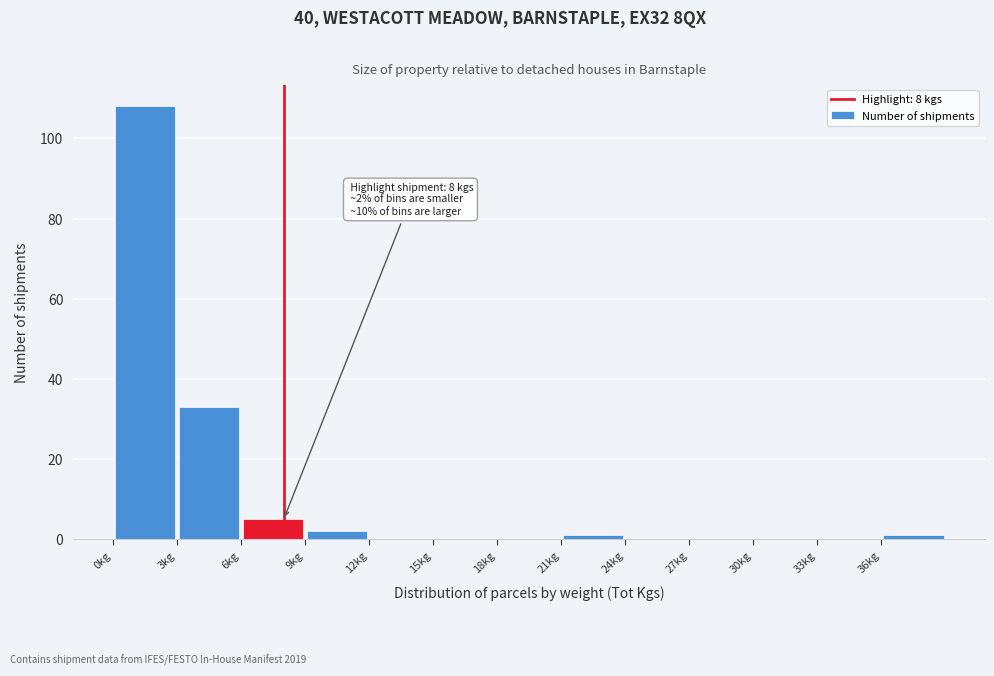

Which range on the x-axis has the tallest bar?

0 to 3